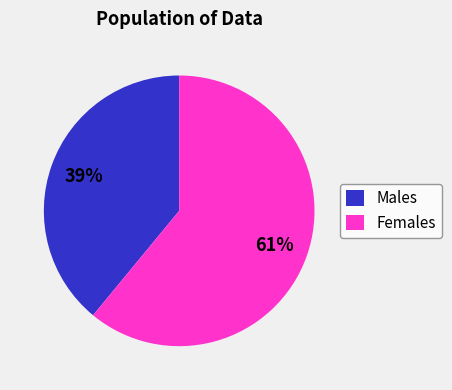

Which has a higher value, Females or Males?

Females